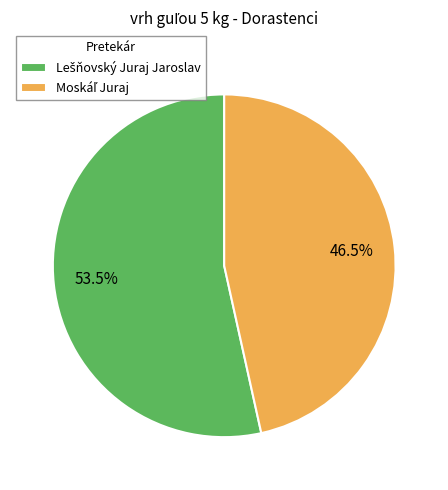

Does any single category account for the majority?

Yes